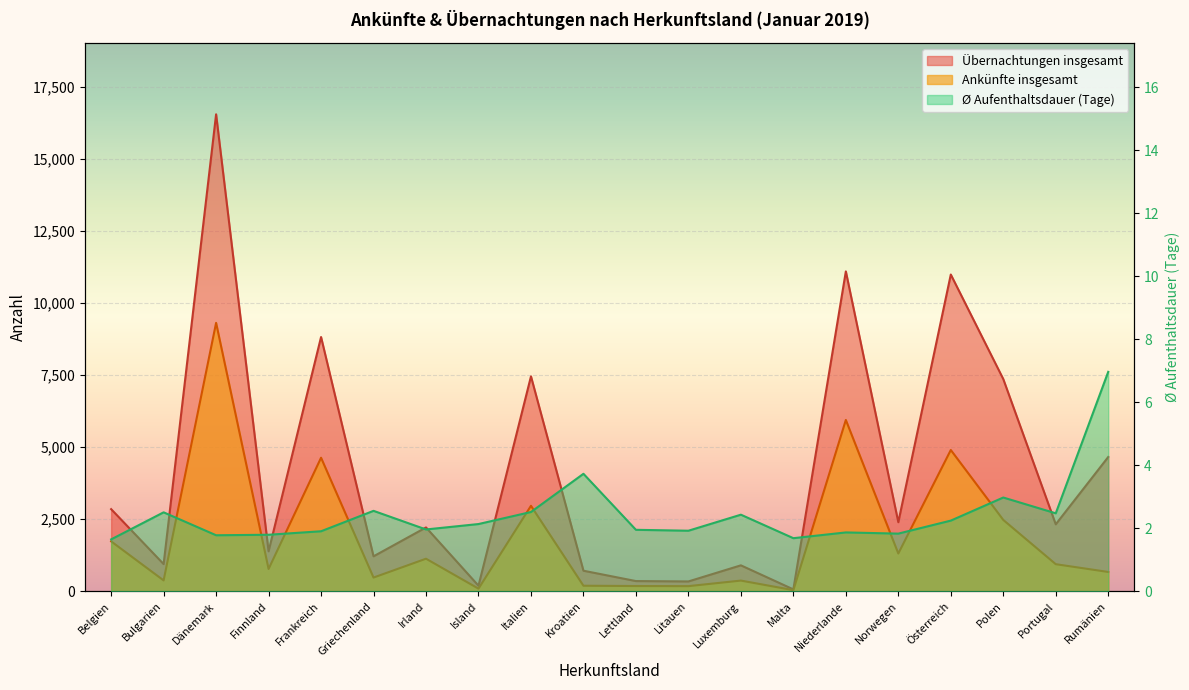

Where is the first local maximum for Ankünfte insgesamt?

Dänemark